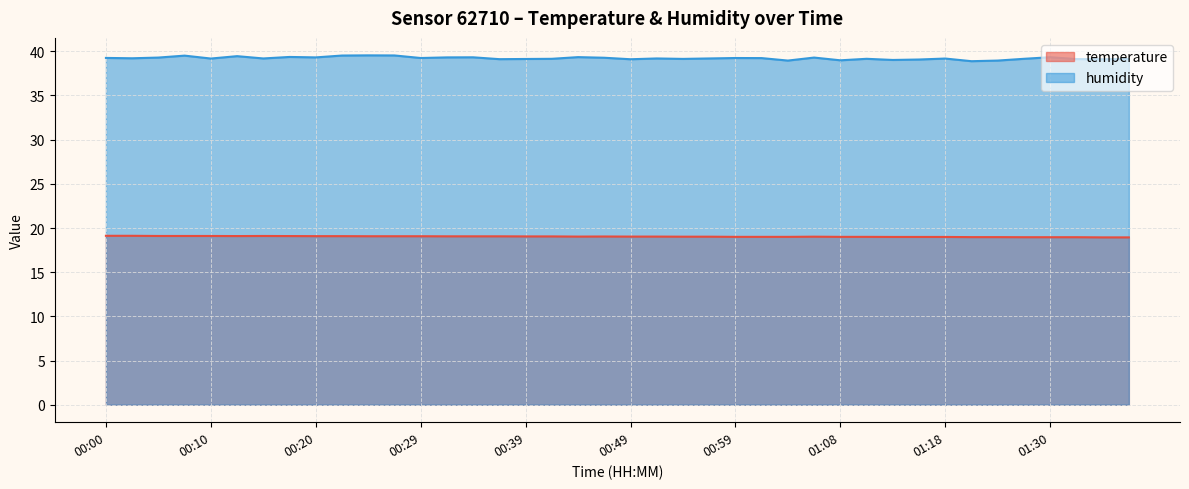

What is the sum of all temperature values?

761.3